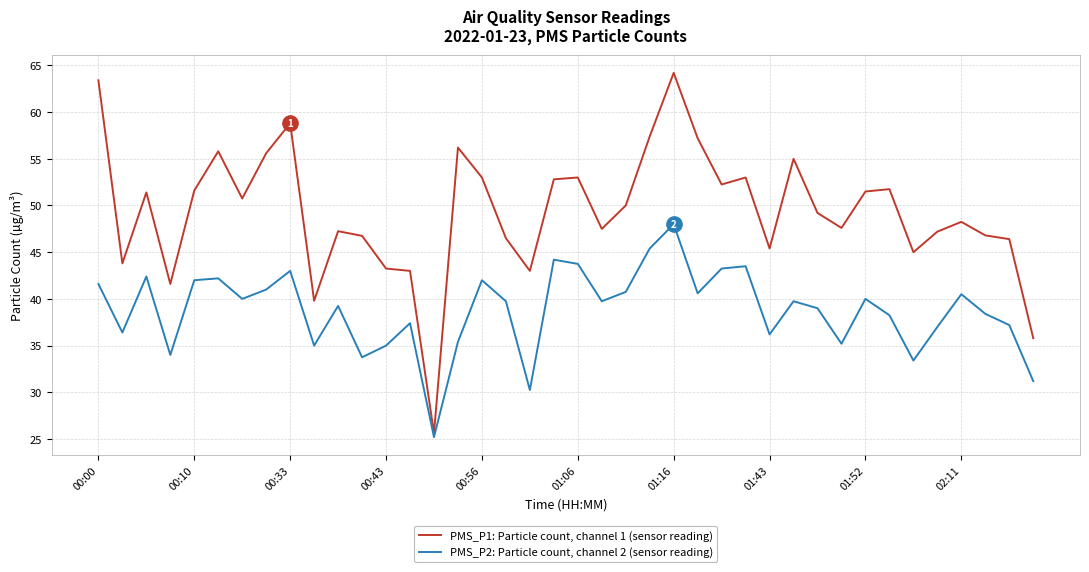

List the series in order of their peak value, highest first.

PMS_P1: Particle count, channel 1 (sensor reading), PMS_P2: Particle count, channel 2 (sensor reading)